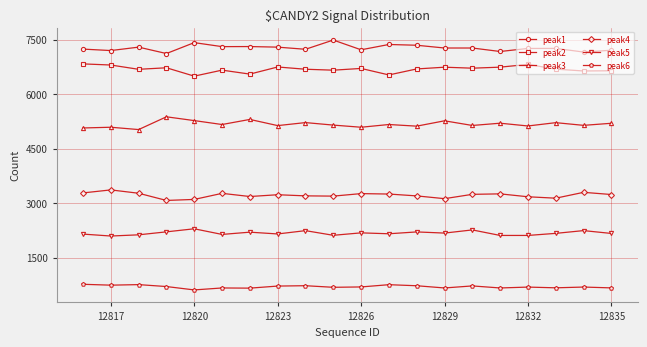

What is the difference between the maximum and second lowest values in the peak3 series?

307